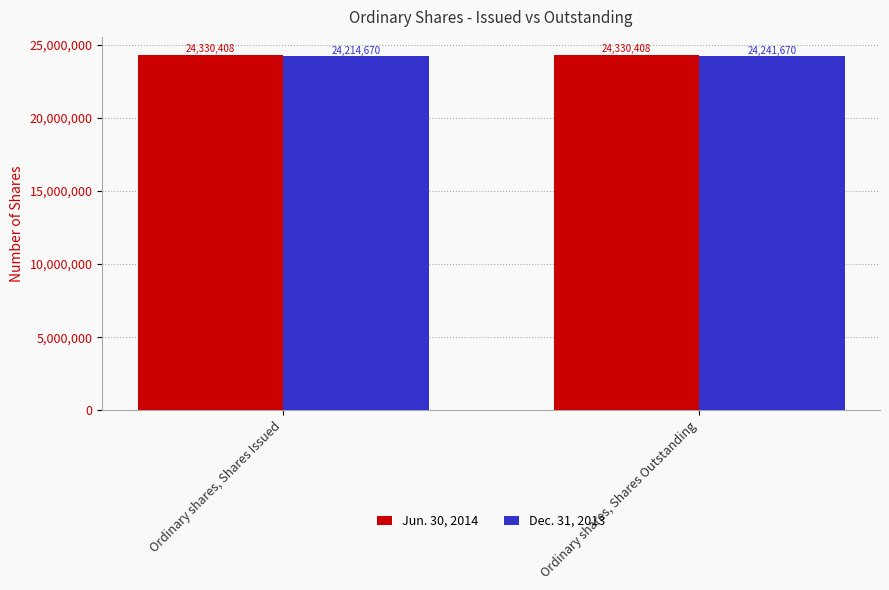

Reading left to right, what are all the values shown in this chart?

Jun. 30, 2014: Ordinary shares, Shares Issued=24330408	Ordinary shares, Shares Outstanding=24330408
Dec. 31, 2013: Ordinary shares, Shares Issued=24214670	Ordinary shares, Shares Outstanding=24241670